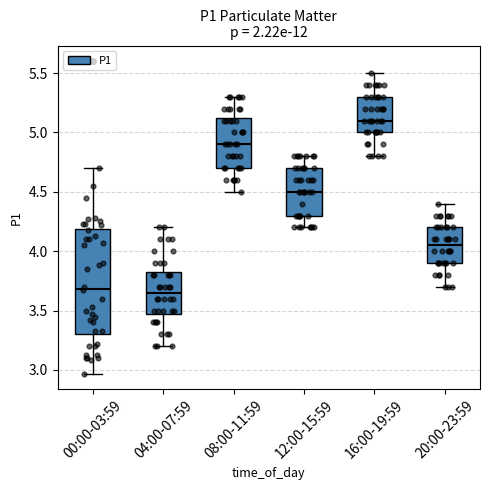

Reading left to right, read every box against the y-axis: the position of its median line, the range the box covers, and the ends of its whiskers. The values are not printed on the chart, so give them approximately, as read against the axis.

00:00-03:59: median 3.70, box 3.30 to 4.20, whiskers 2.95 to 4.70
04:00-07:59: median 3.65, box 3.50 to 3.85, whiskers 3.20 to 4.20
08:00-11:59: median 4.90, box 4.70 to 5.15, whiskers 4.50 to 5.30
12:00-15:59: median 4.50, box 4.30 to 4.70, whiskers 4.20 to 4.80
16:00-19:59: median 5.10, box 5.00 to 5.30, whiskers 4.80 to 5.50
20:00-23:59: median 4.05, box 3.90 to 4.20, whiskers 3.70 to 4.40